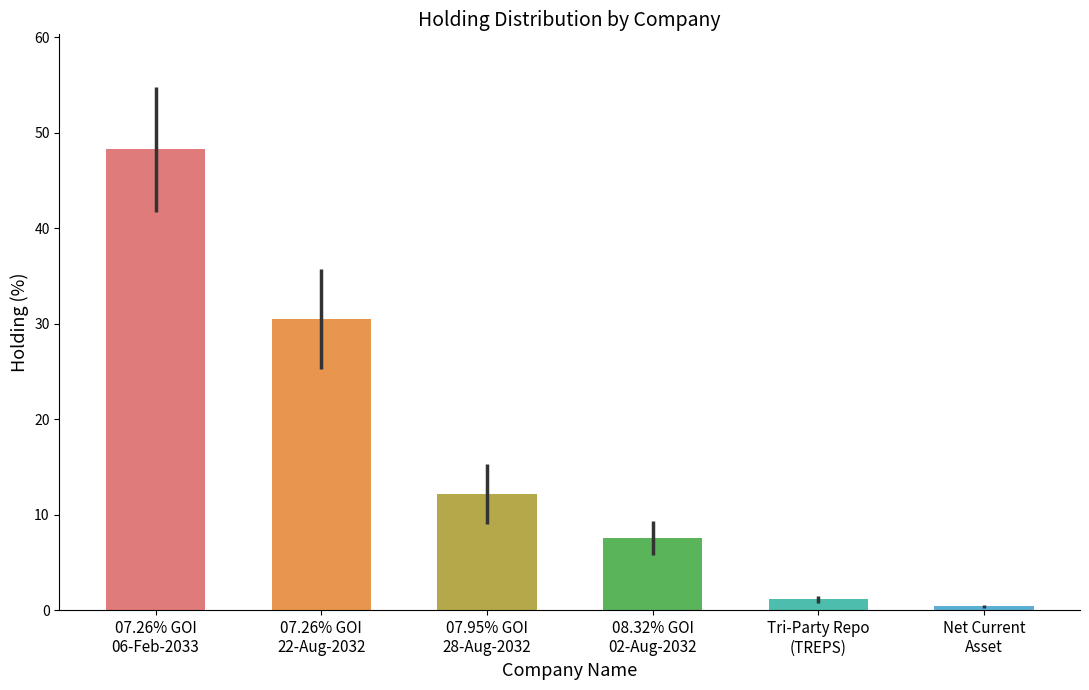

Is it true that the value at 07.26% GOI
06-Feb-2033 is 48.3?

True